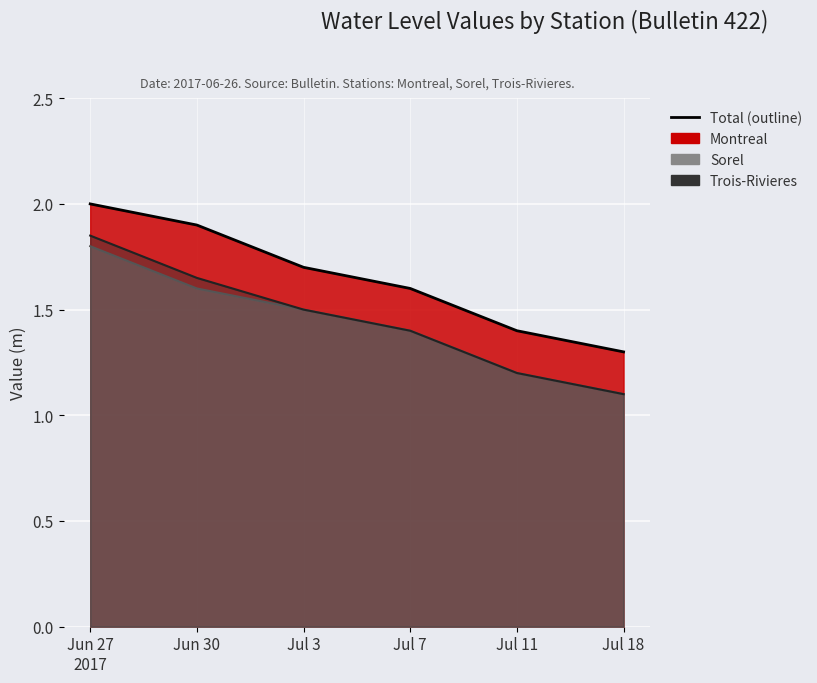

Which series has the largest range (max minus min)?

Trois-Rivieres